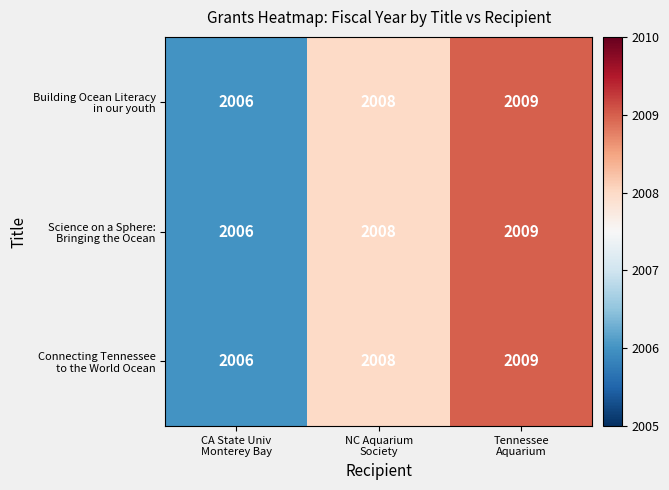

What is the maximum value shown in the chart?

2009